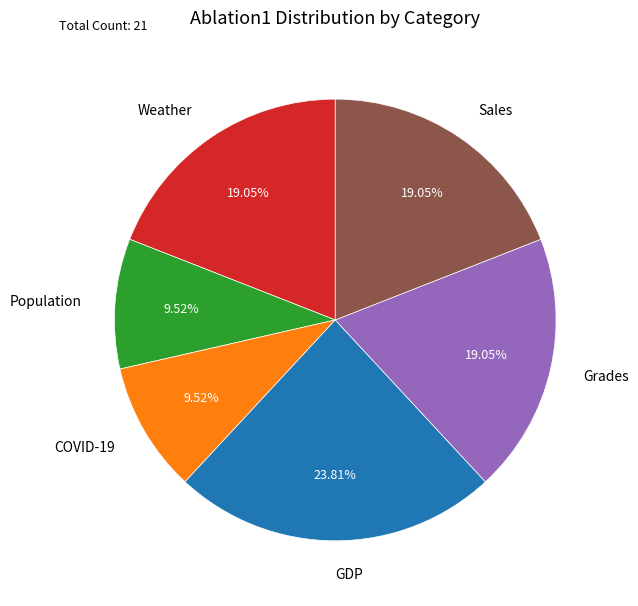

Is it true that Sales is 19% of the pie?

True